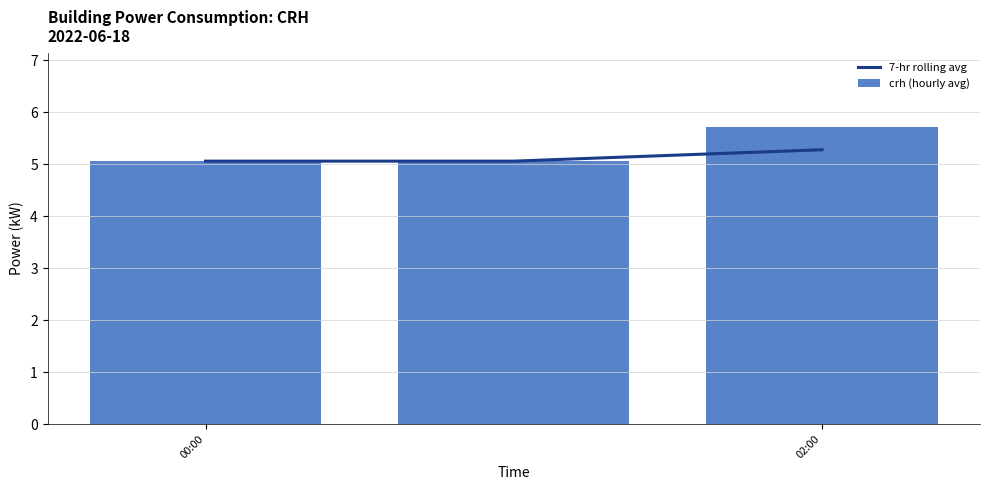

True or false: 7-hr rolling avg has a value of 8.4 at 00:00.

False